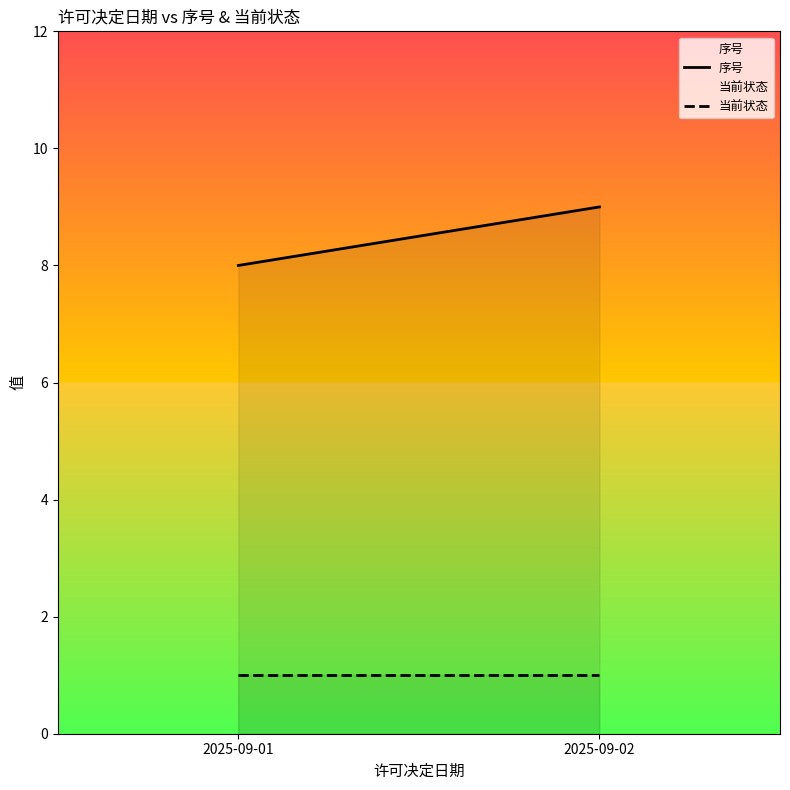

Which series changed the most between 2025-09-01 and 2025-09-02?

序号